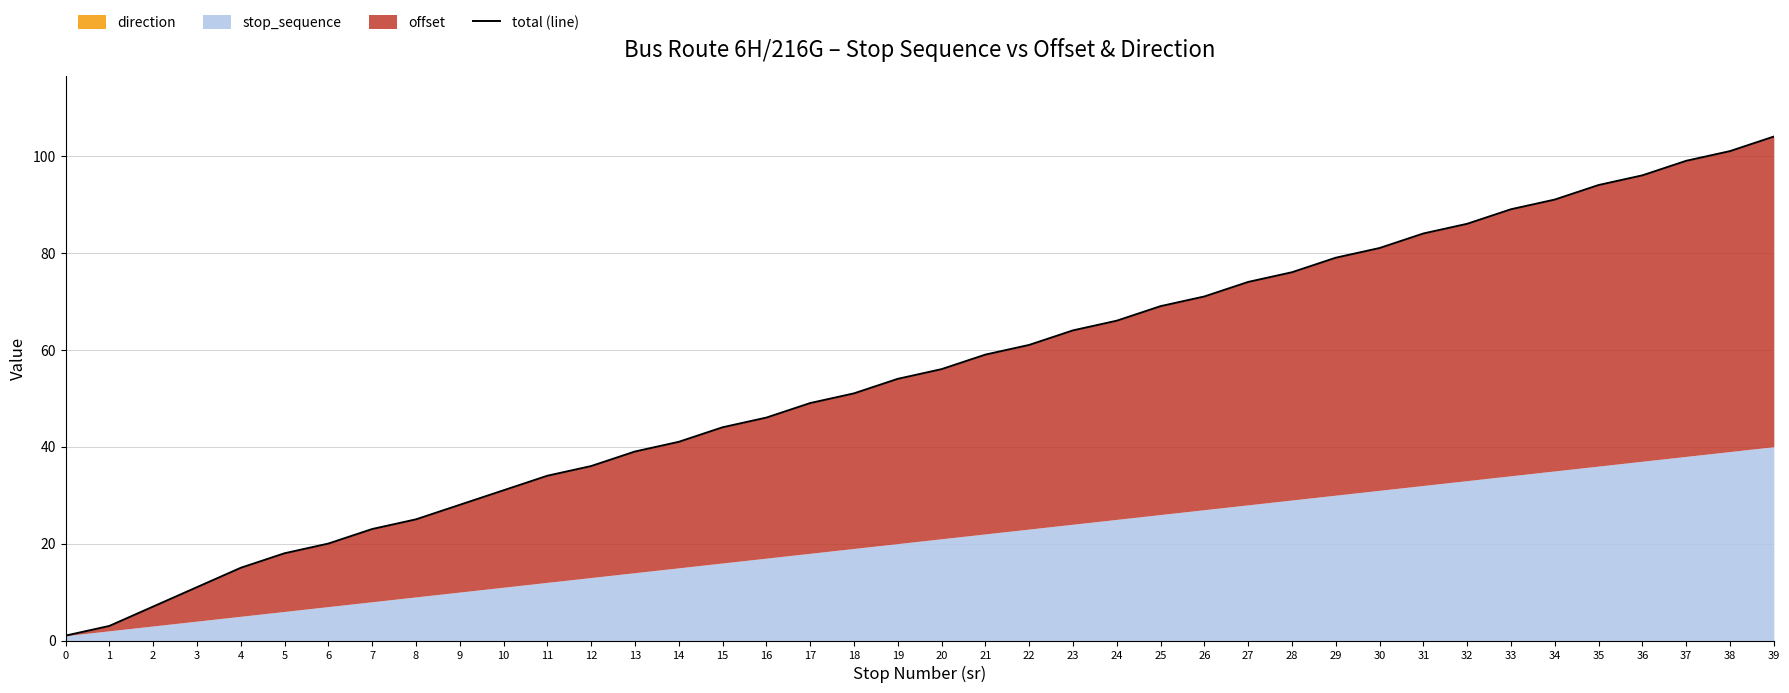

What is the ratio of the value at 35 to the value at 28?

1.2